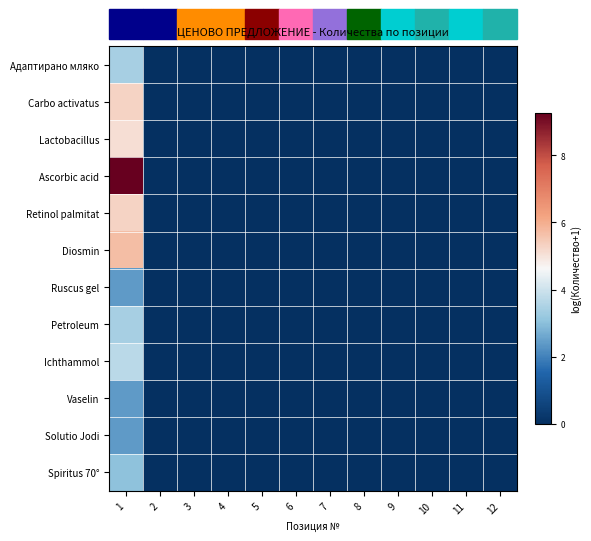

Reading left to right, list all the values displayed in this chart.

Адаптирано мляко: 1=3.4	2=0.0	3=0.0	4=0.0	5=0.0	6=0.0	7=0.0	8=0.0	9=0.0	10=0.0	11=0.0	12=0.0
Carbo activatus: 1=5.3	2=0.0	3=0.0	4=0.0	5=0.0	6=0.0	7=0.0	8=0.0	9=0.0	10=0.0	11=0.0	12=0.0
Lactobacillus: 1=5.1	2=0.0	3=0.0	4=0.0	5=0.0	6=0.0	7=0.0	8=0.0	9=0.0	10=0.0	11=0.0	12=0.0
Ascorbic acid: 1=9.3	2=0.0	3=0.0	4=0.0	5=0.0	6=0.0	7=0.0	8=0.0	9=0.0	10=0.0	11=0.0	12=0.0
Retinol palmitat: 1=5.3	2=0.0	3=0.0	4=0.0	5=0.0	6=0.0	7=0.0	8=0.0	9=0.0	10=0.0	11=0.0	12=0.0
Diosmin: 1=5.7	2=0.0	3=0.0	4=0.0	5=0.0	6=0.0	7=0.0	8=0.0	9=0.0	10=0.0	11=0.0	12=0.0
Ruscus gel: 1=2.4	2=0.0	3=0.0	4=0.0	5=0.0	6=0.0	7=0.0	8=0.0	9=0.0	10=0.0	11=0.0	12=0.0
Petroleum: 1=3.4	2=0.0	3=0.0	4=0.0	5=0.0	6=0.0	7=0.0	8=0.0	9=0.0	10=0.0	11=0.0	12=0.0
Ichthammol: 1=3.7	2=0.0	3=0.0	4=0.0	5=0.0	6=0.0	7=0.0	8=0.0	9=0.0	10=0.0	11=0.0	12=0.0
Vaselin: 1=2.4	2=0.0	3=0.0	4=0.0	5=0.0	6=0.0	7=0.0	8=0.0	9=0.0	10=0.0	11=0.0	12=0.0
Solutio Jodi: 1=2.4	2=0.0	3=0.0	4=0.0	5=0.0	6=0.0	7=0.0	8=0.0	9=0.0	10=0.0	11=0.0	12=0.0
Spiritus 70°: 1=3.0	2=0.0	3=0.0	4=0.0	5=0.0	6=0.0	7=0.0	8=0.0	9=0.0	10=0.0	11=0.0	12=0.0